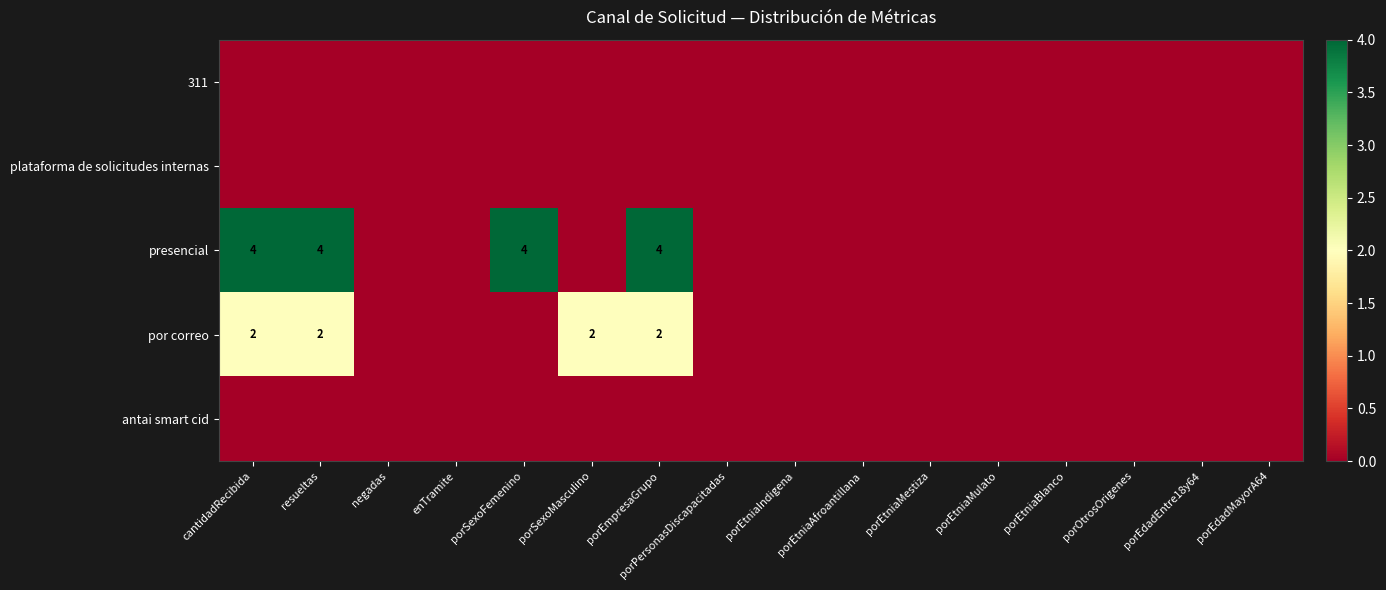

The value of presencial at resueltas is 4. True or false?

True